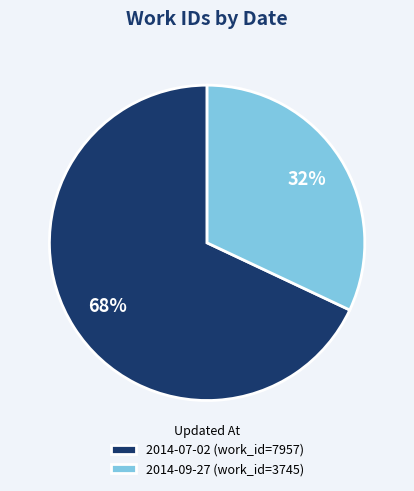

Between 2014-07-02 and 2014-09-27, which is larger?

2014-07-02